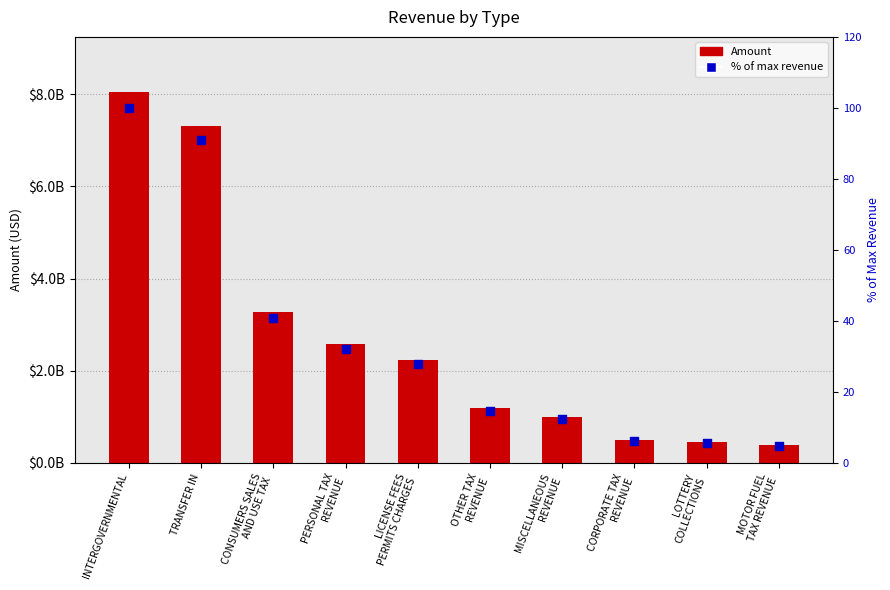

At how many categories does at least one series exceed 114142327?

10